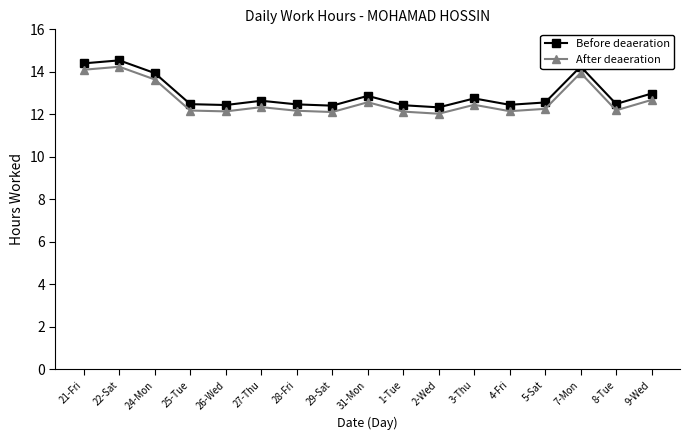

At which category is the sum across all series the highest?

22-Sat